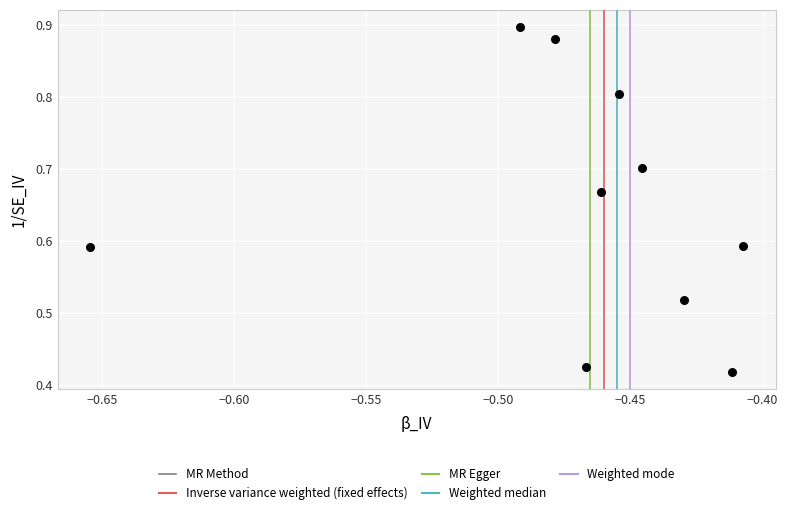

What is the average X value?

-0.5